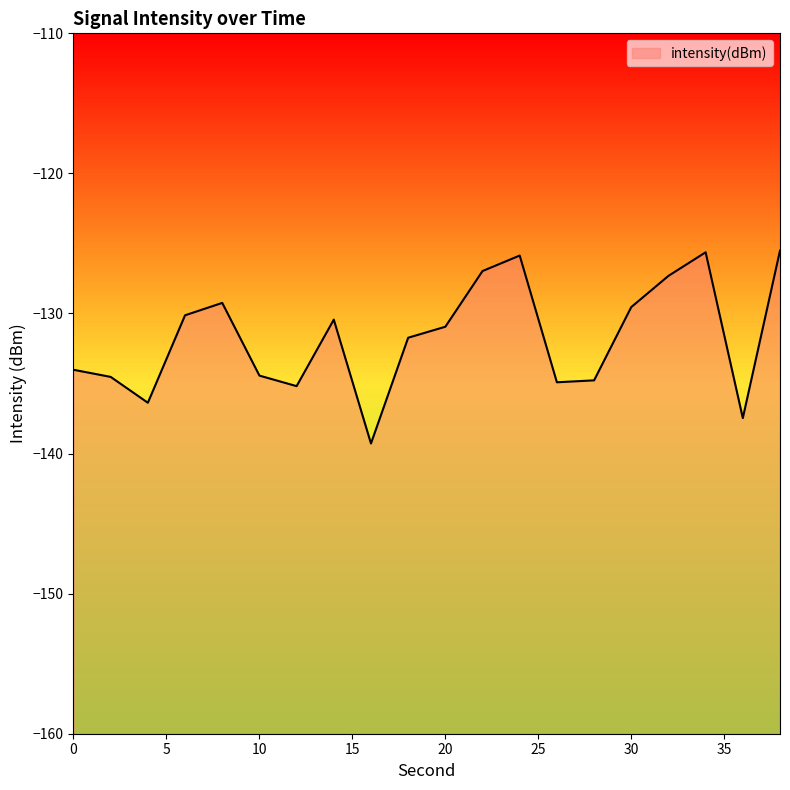

Reading left to right, extract all data points from this chart.

-134.0	-134.5	-136.4	-130.1	-129.2	-134.4	-135.2	-130.4	-139.3	-131.7	-130.9	-127.0	-125.9	-134.9	-134.8	-129.5	-127.3	-125.6	-137.5	-125.5